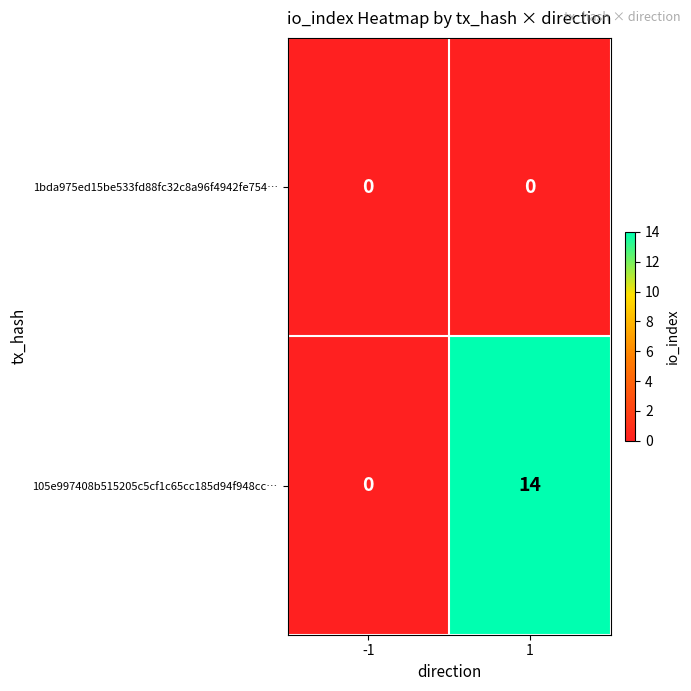

Which series changed the most between -1 and 1?

105e997408b515205c5cf1c65cc185d94f948cc…